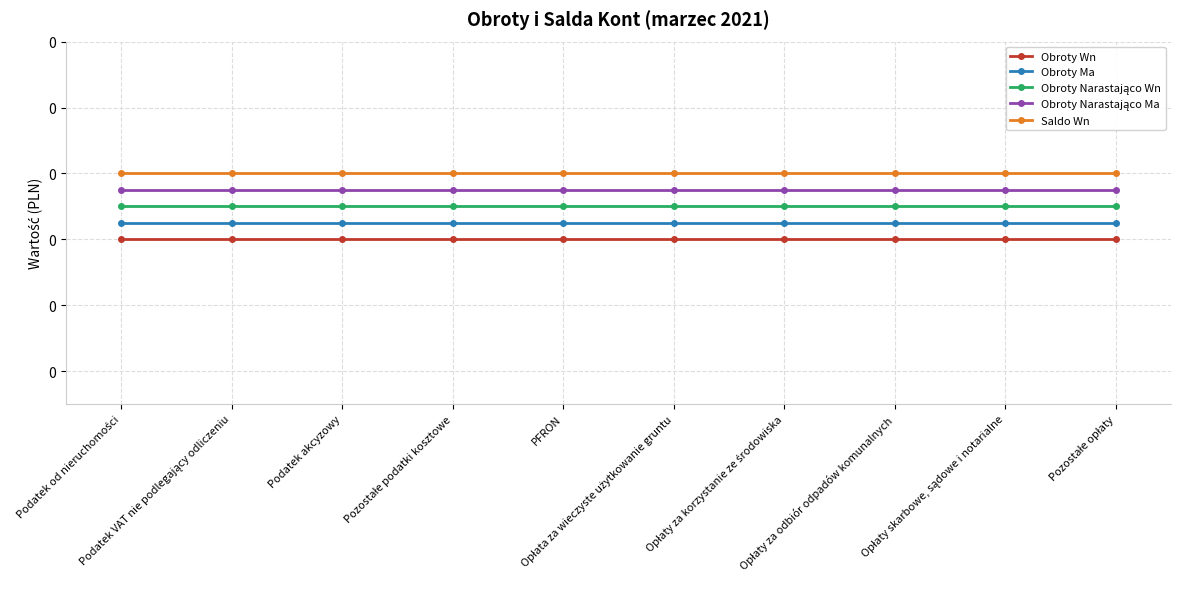

Which series has the largest range (max minus min)?

Obroty Wn